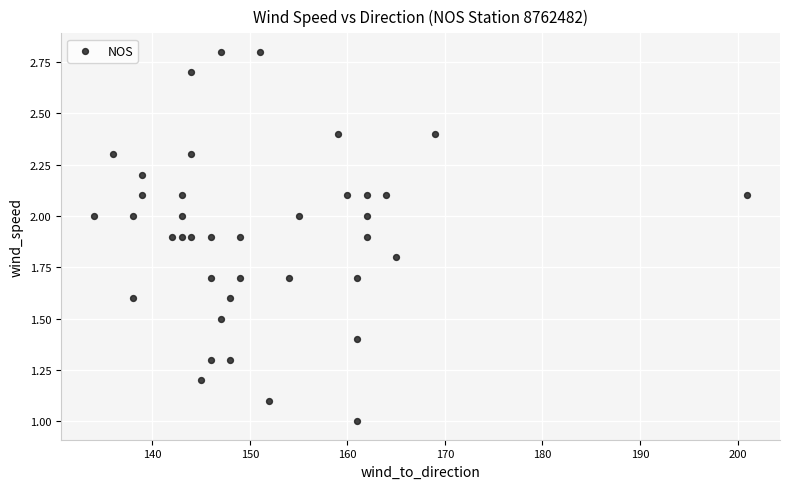

What is the range of Y values (max minus min)?

1.8